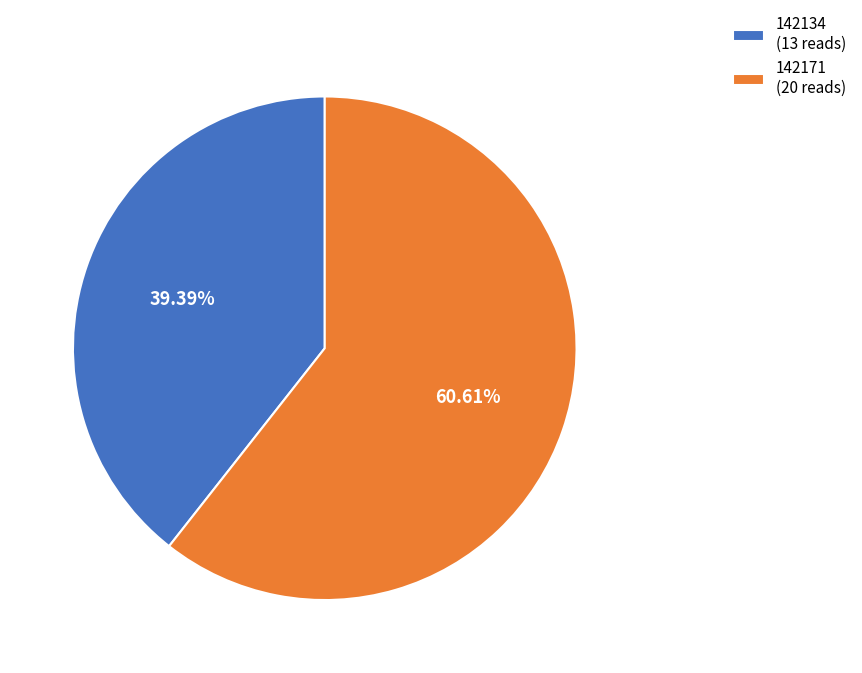

What is the majority slice?

142171